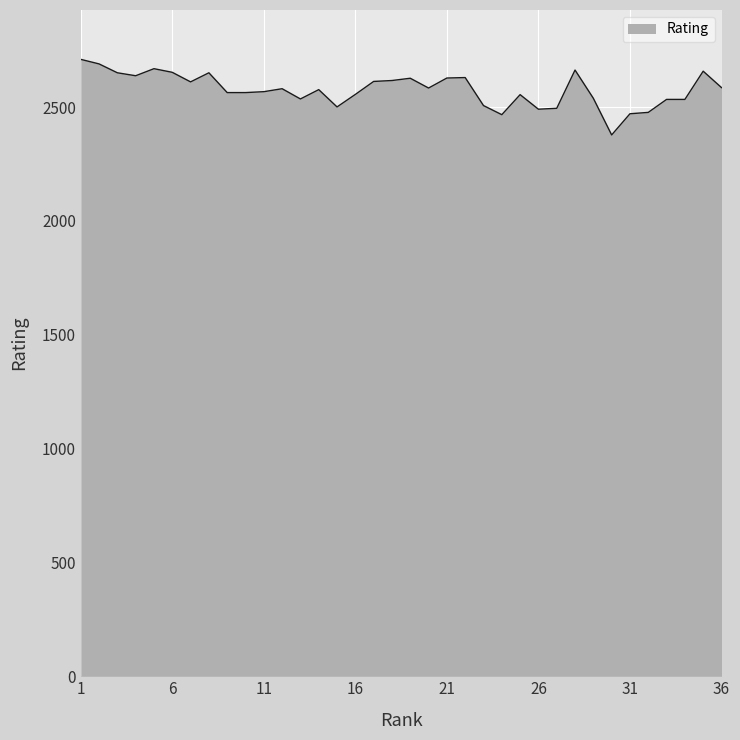

How many categories are shown in the chart?

36